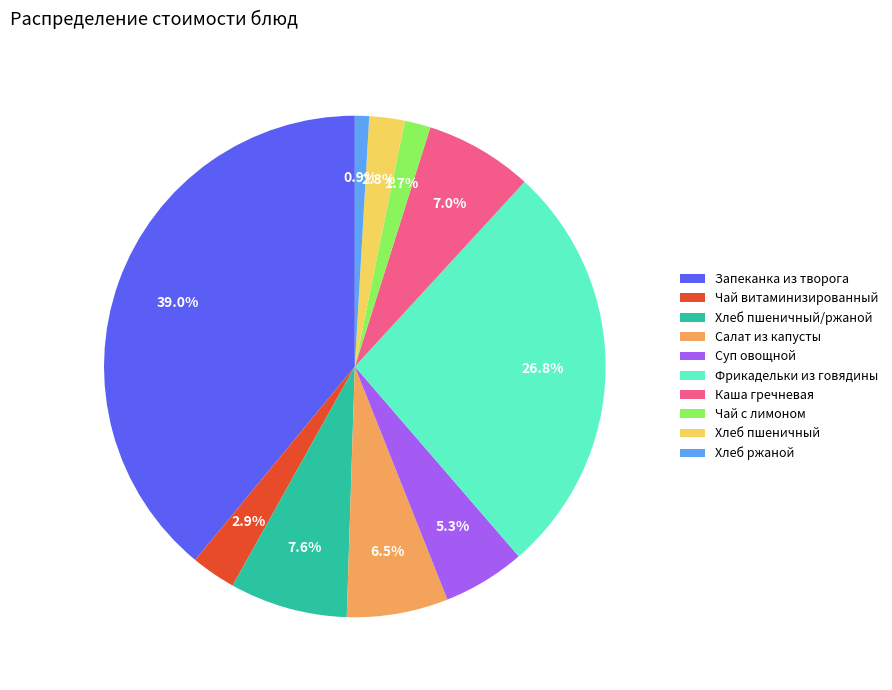

Which slice is the smallest?

Хлеб ржаной